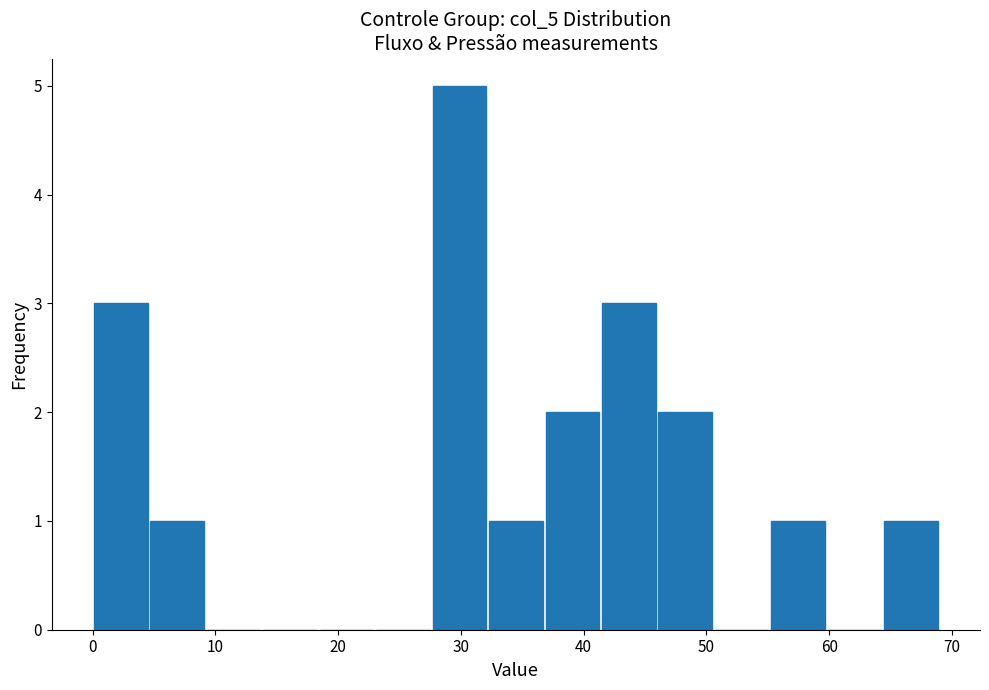

Reading left to right, transcribe this chart: for each bar, give the range it covers on the x-axis and its height. Neither the bar edges nor the heights are printed on the chart, so give them approximately, as read against the axes.

0 to 5: 3
5 to 9: 1
9 to 14: 0
14 to 18: 0
18 to 23: 0
23 to 28: 0
28 to 32: 5
32 to 37: 1
37 to 41: 2
41 to 46: 3
46 to 51: 2
51 to 55: 0
55 to 60: 1
60 to 64: 0
64 to 69: 1